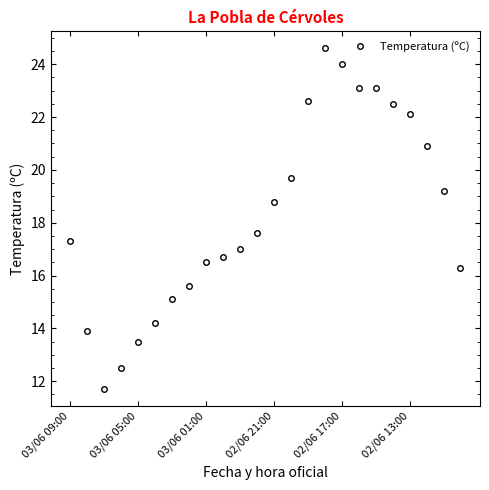

What is the smallest value displayed?

11.7